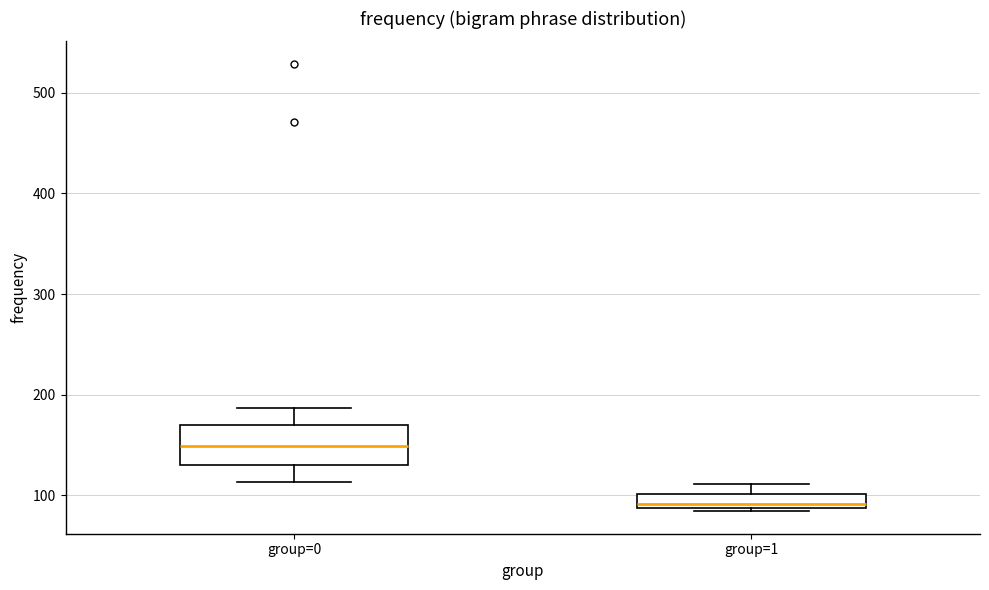

Where does the median line of the box for group=0 sit on the y-axis? The values are not printed on the chart, so give them approximately, as read against the axis.

150